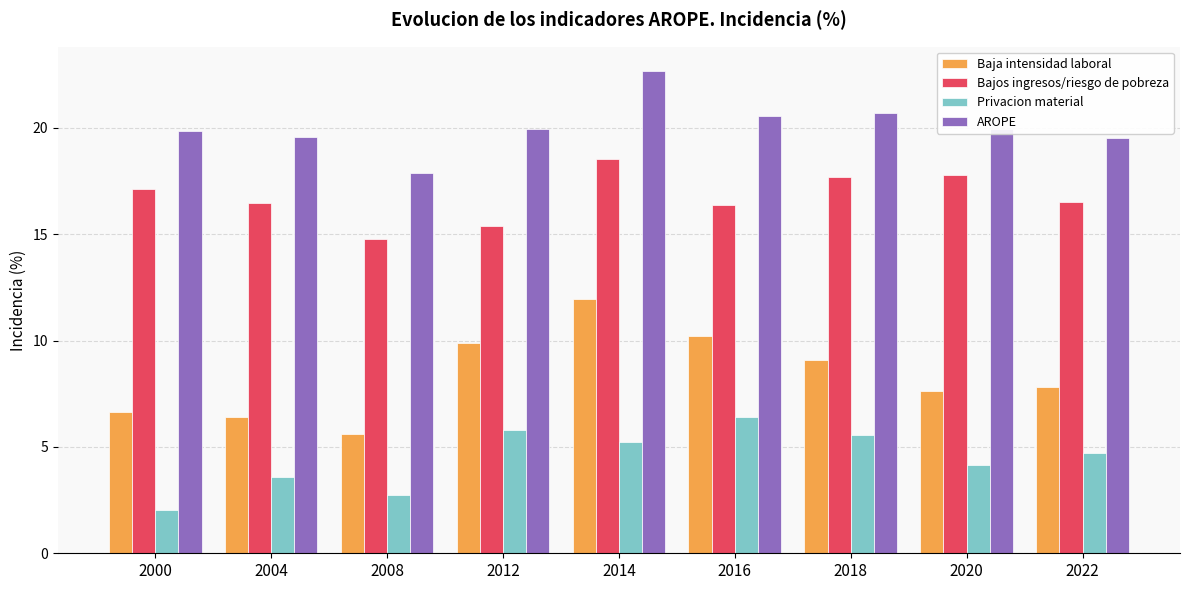

How many categories are shown in the chart?

9